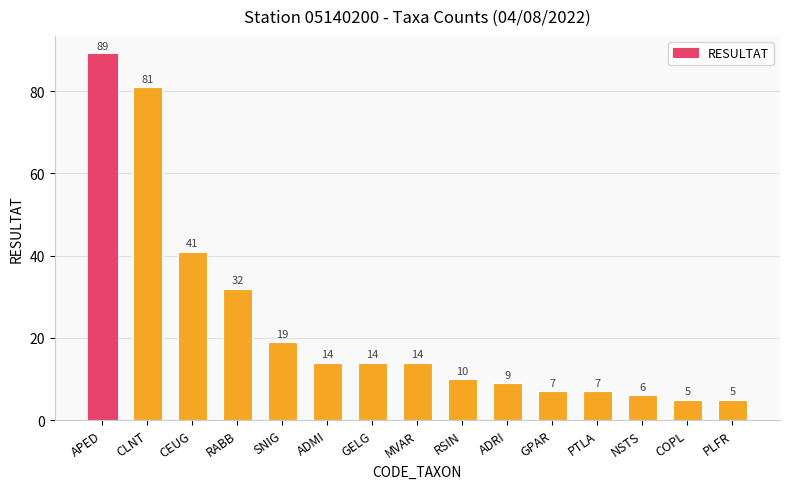

What is the sum of the values at GPAR and GELG?

21